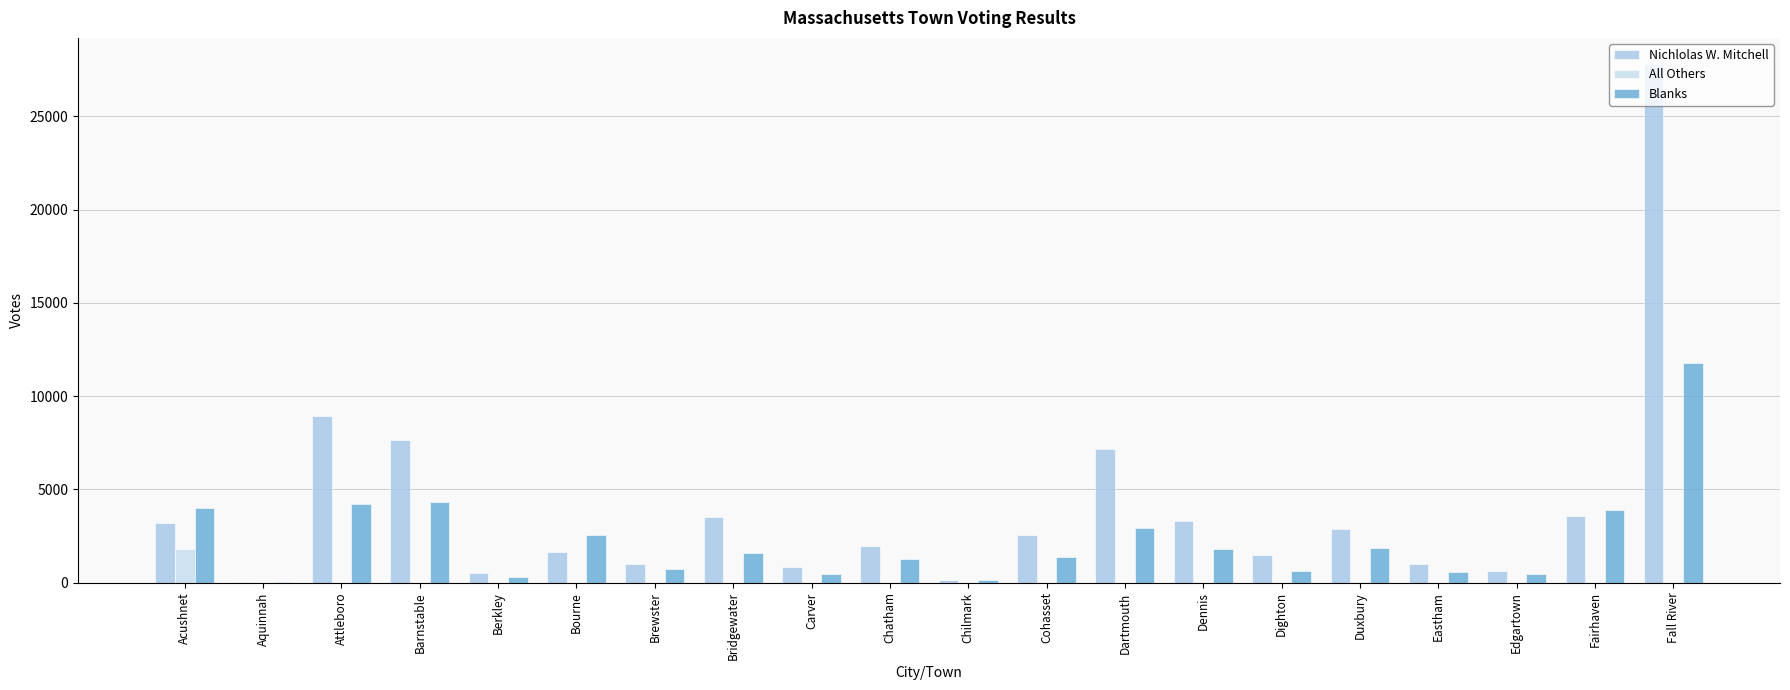

What is the sum of all All Others values?

1848